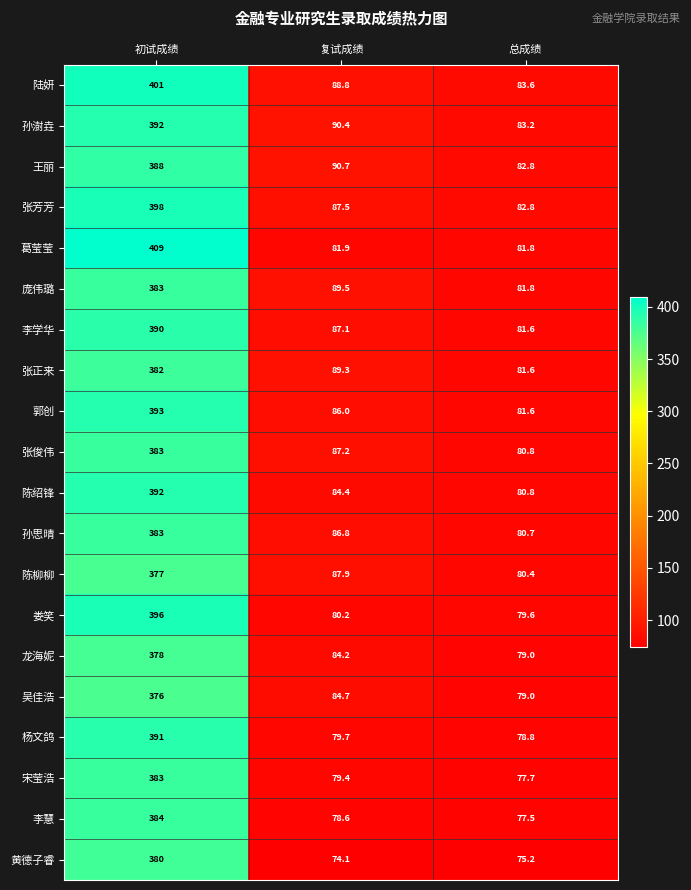

At which label does 陈绍锋 first exceed 84?

初试成绩